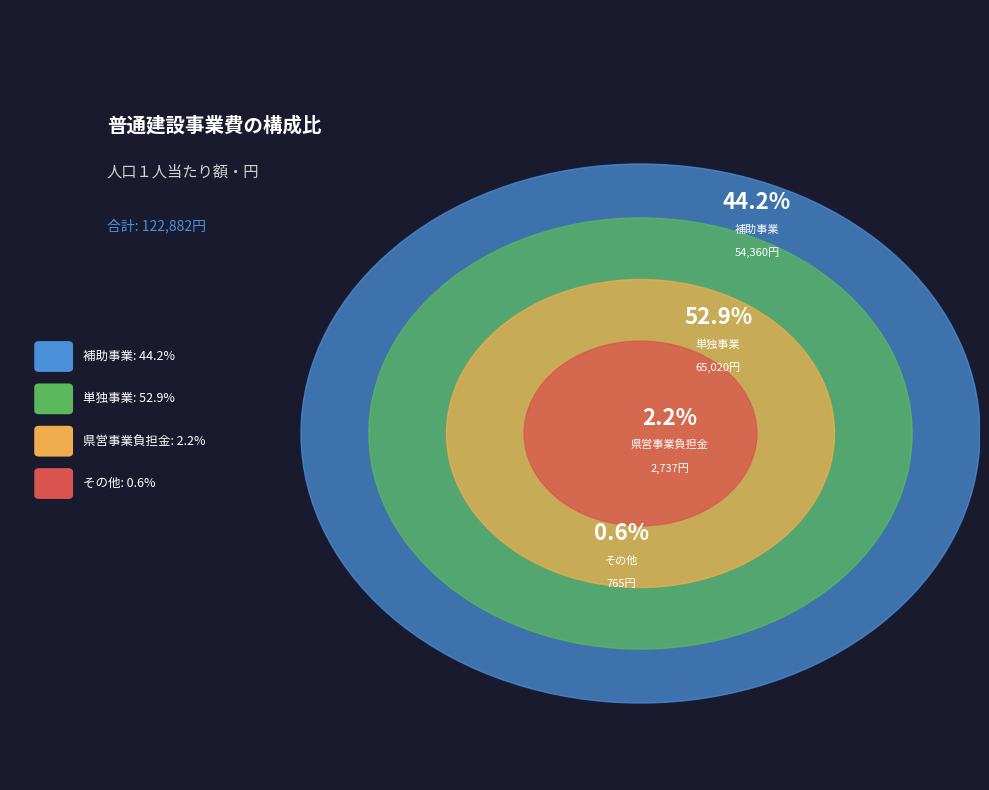

Which has a higher value, 単独事業 or 県営事業負担金?

単独事業